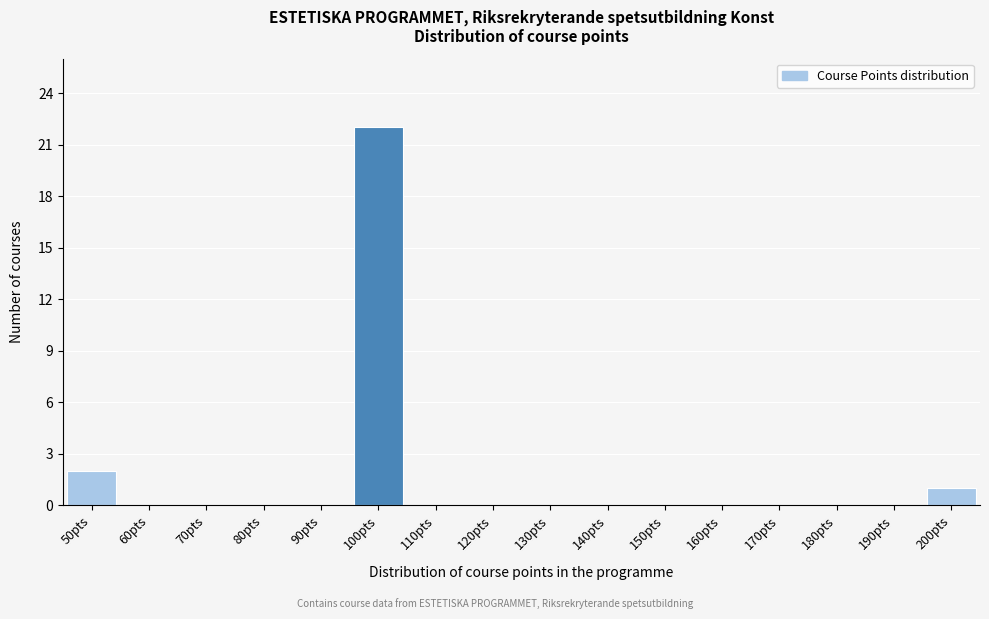

Reading right to left, list all the values displayed in this chart.

200pts=1	190pts=0	180pts=0	170pts=0	160pts=0	150pts=0	140pts=0	130pts=0	120pts=0	110pts=0	100pts=22	90pts=0	80pts=0	70pts=0	60pts=0	50pts=2